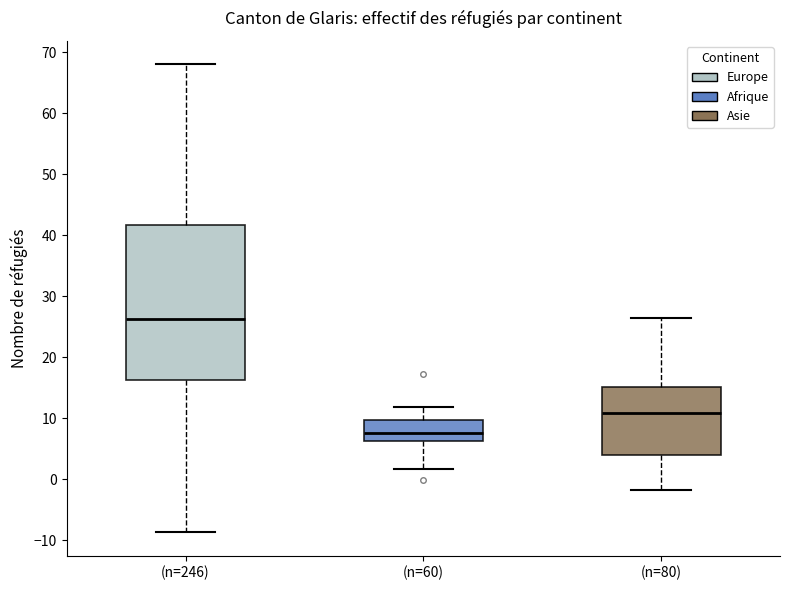

Which box is the tallest, from its lower edge to its upper edge?

(n=246)